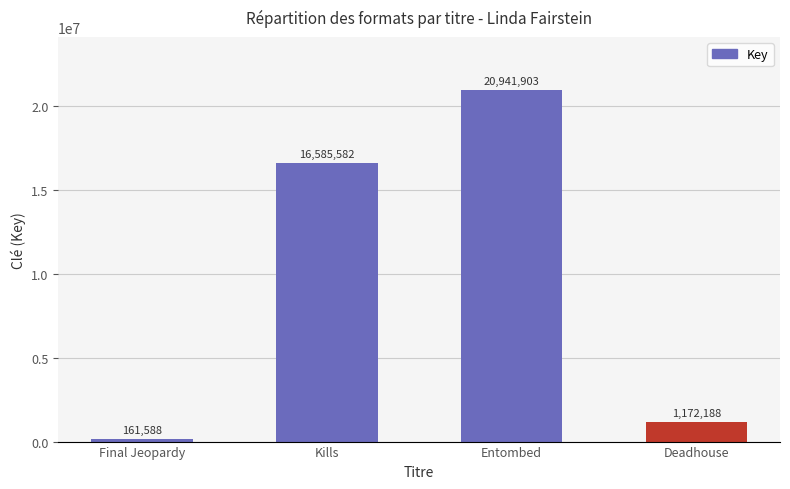

Rank the categories by value from lowest to highest.

Final Jeopardy, Deadhouse, Kills, Entombed